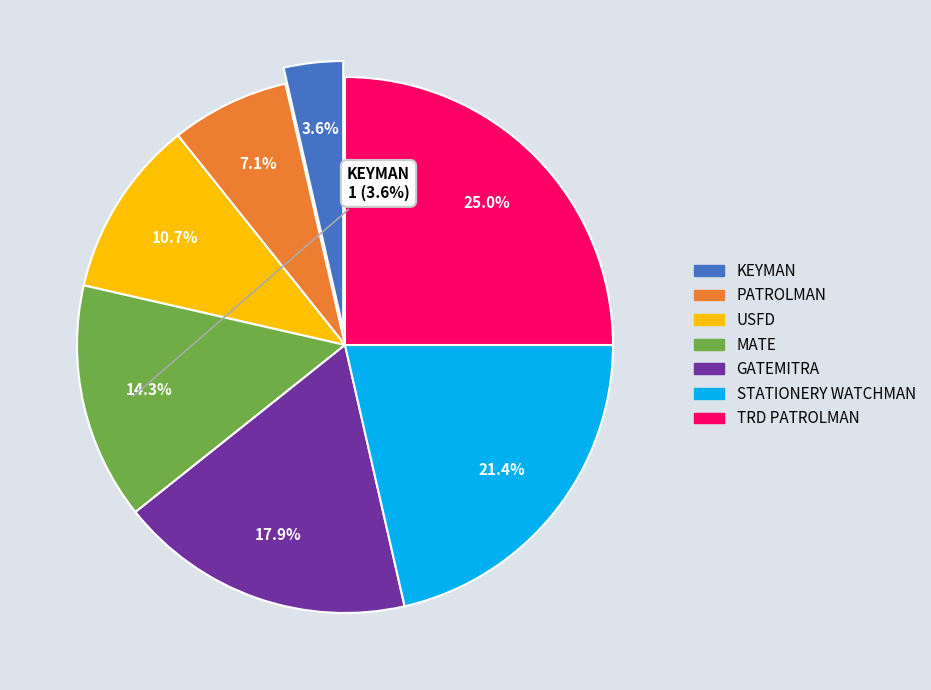

To the nearest percent, what percentage of the pie is KEYMAN?

4%